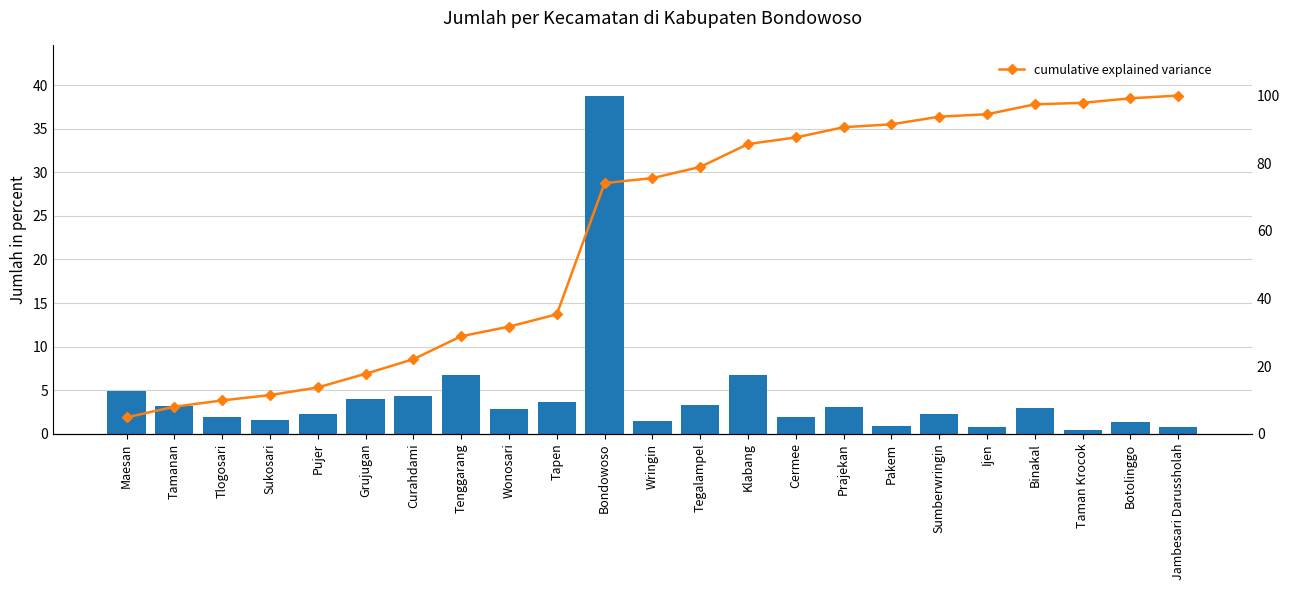

What is the difference between the second highest and minimum values in the Jumlah (% of total) series?

6.3